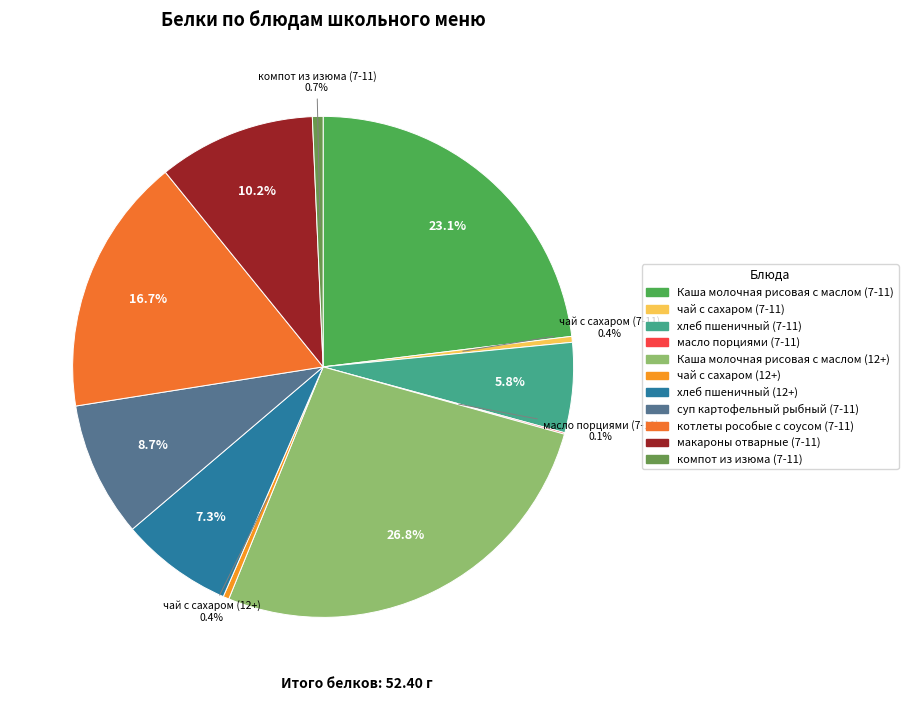

Rank the categories by value from highest to lowest.

Каша молочная рисовая с маслом (12+), Каша молочная рисовая с маслом (7-11), котлеты рособые с соусом (7-11), макароны отварные (7-11), суп картофельный рыбный (7-11), хлеб пшеничный (12+), хлеб пшеничный (7-11), компот из изюма (7-11), чай с сахаром (7-11), чай с сахаром (12+), масло порциями (7-11)